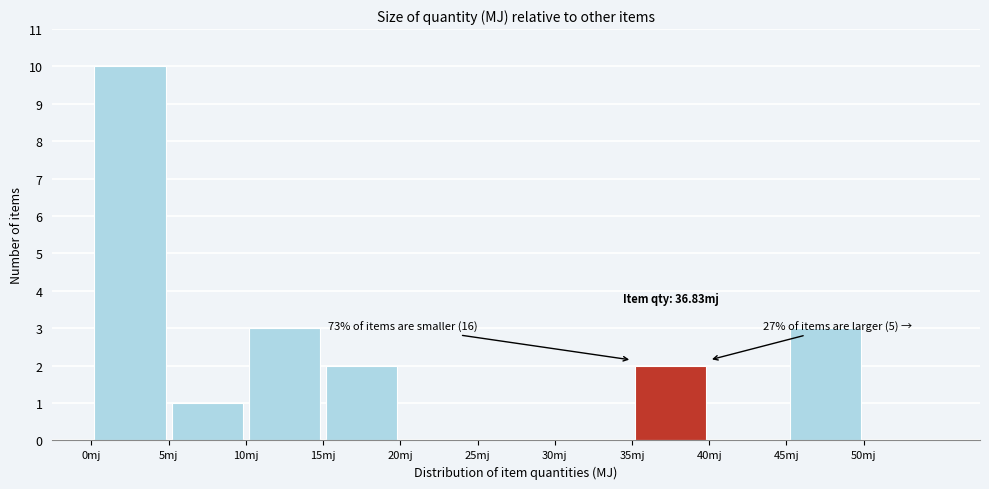

Which range on the x-axis has the tallest bar?

0 to 5